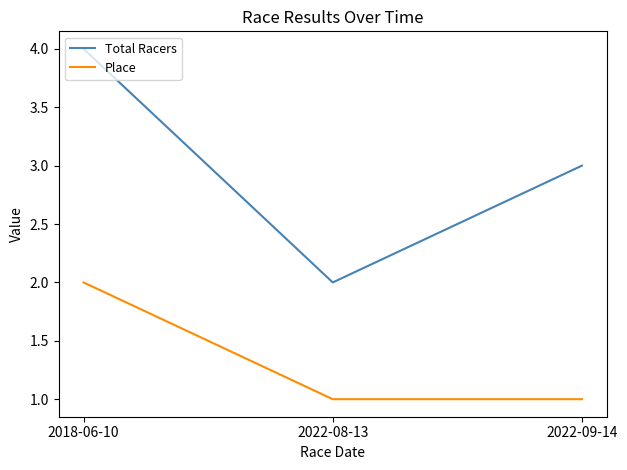

Where is Total Racers nearest to the value 3?

2022-09-14